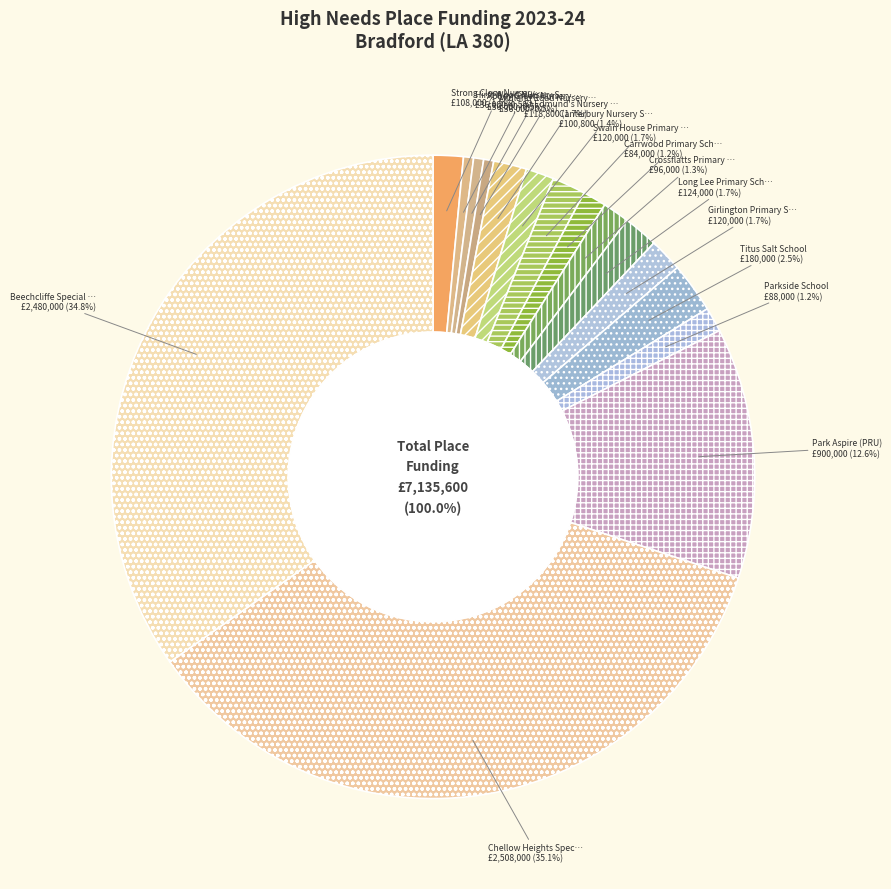

Combined, what portion of the pie is Canterbury Nursery School and Long Lee Primary School?

3.2%